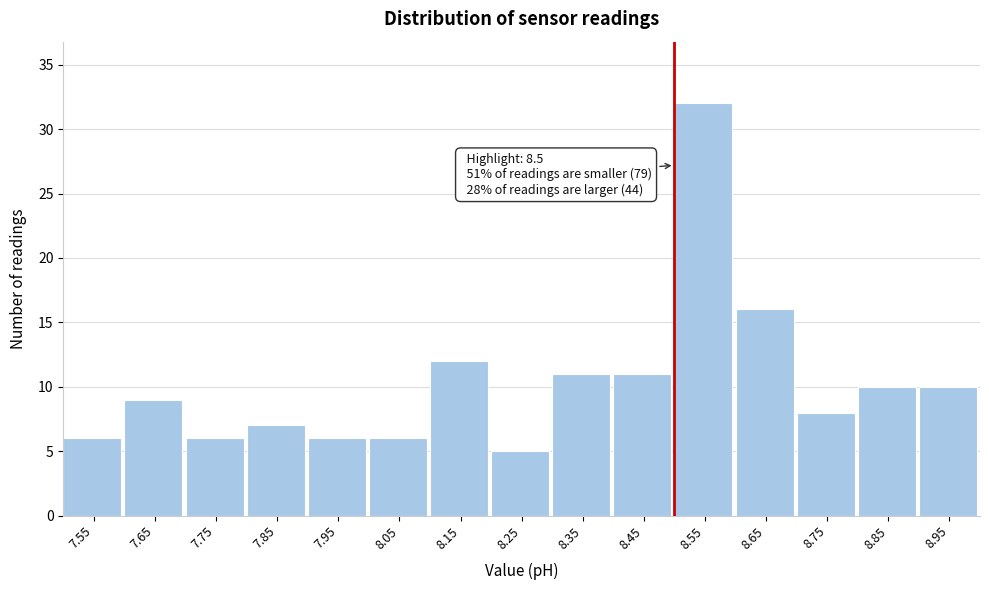

Over which range of the x-axis is the bar tallest?

8.5 to 8.6